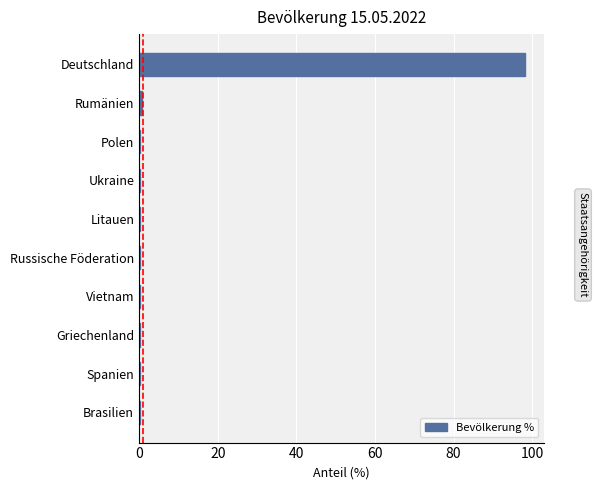

What is the greatest value displayed?

98.1